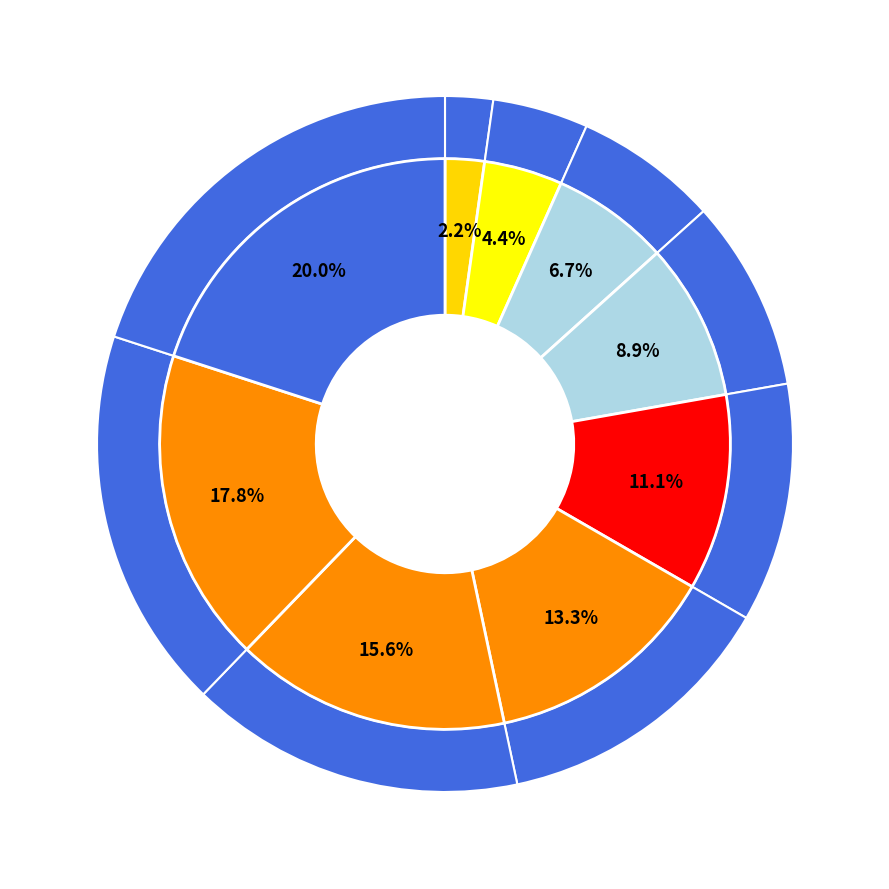

What percentage do Bobnarič Kai and Vodnik Luka and Grgec Erik and Bračko Tai together represent?

24.4%